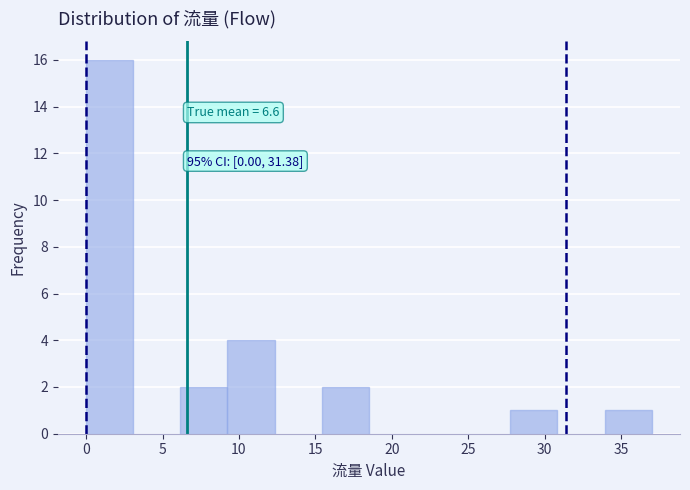

Which range on the x-axis has the tallest bar?

0.0 to 3.0